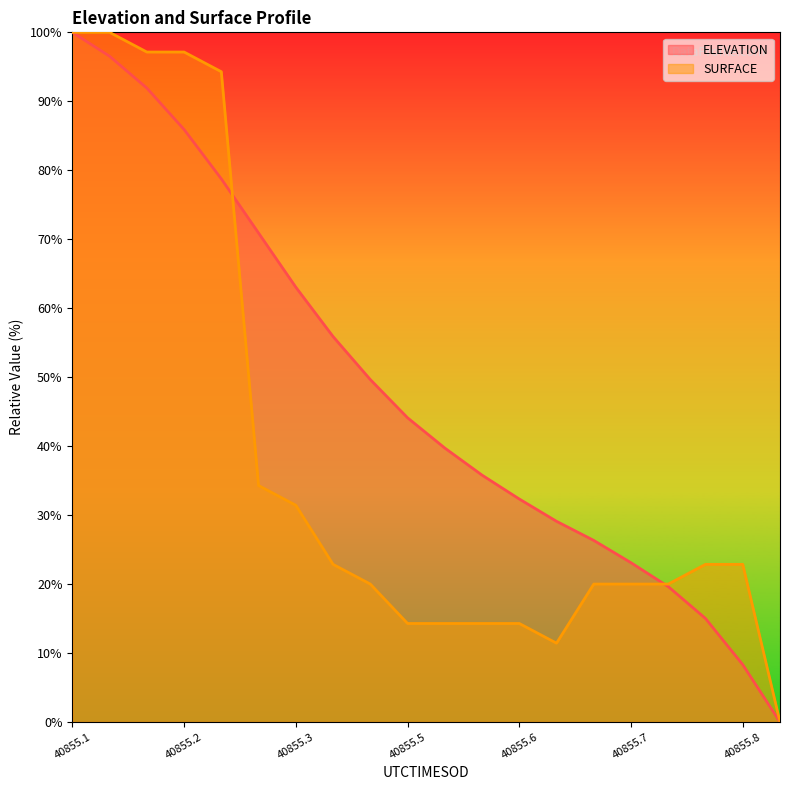

Reading right to left, extract all data points from this chart.

ELEVATION: 0.0	8.3	15.0	19.6	23.1	26.3	29.1	32.3	35.8	39.7	44.1	49.7	55.9	63.0	70.9	78.8	85.9	91.9	96.5	100.0
SURFACE: 0.0	22.9	22.9	20.0	20.0	20.0	11.4	14.3	14.3	14.3	14.3	20.0	22.9	31.4	34.3	94.3	97.1	97.1	100.0	100.0